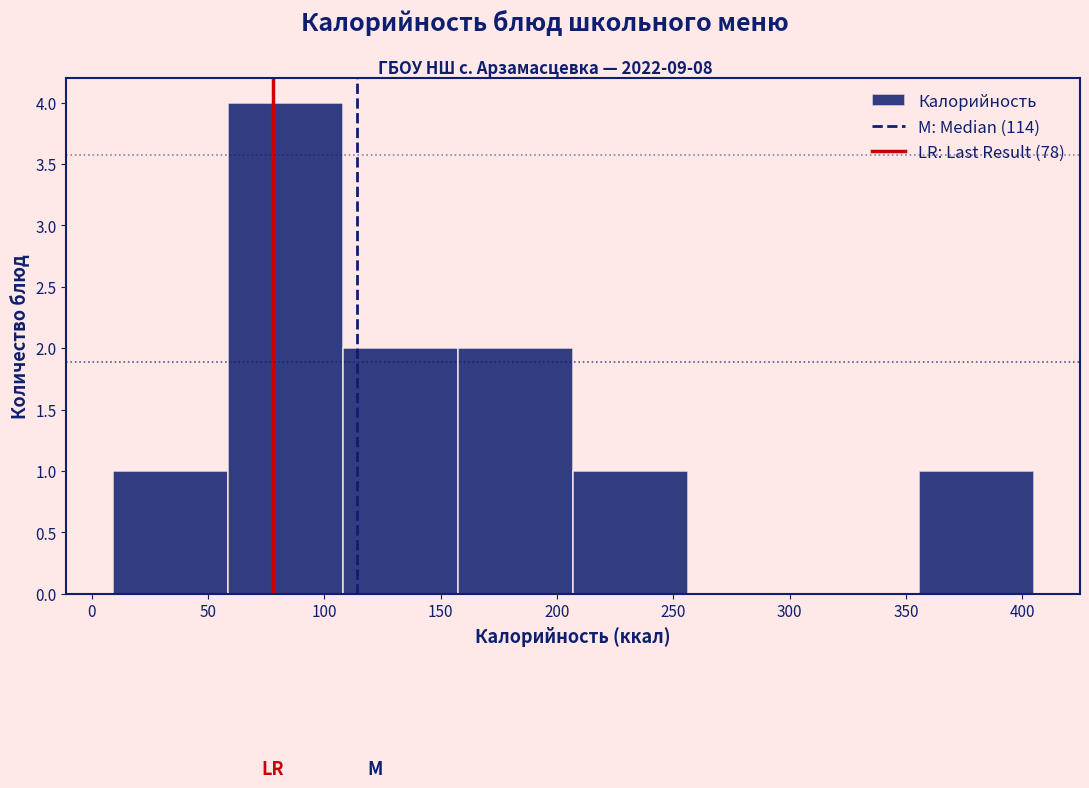

Reading left to right, list every bar in this chart as the range it spans on the x-axis followed by its height. Neither the bar edges nor the heights are printed on the chart, so give them approximately, as read against the axes.

9.0 to 58.5: 1
58.5 to 108.0: 4
108.0 to 157.5: 2
157.5 to 207.0: 2
207.0 to 256.5: 1
256.5 to 306.0: 0
306.0 to 355.5: 0
355.5 to 405.0: 1